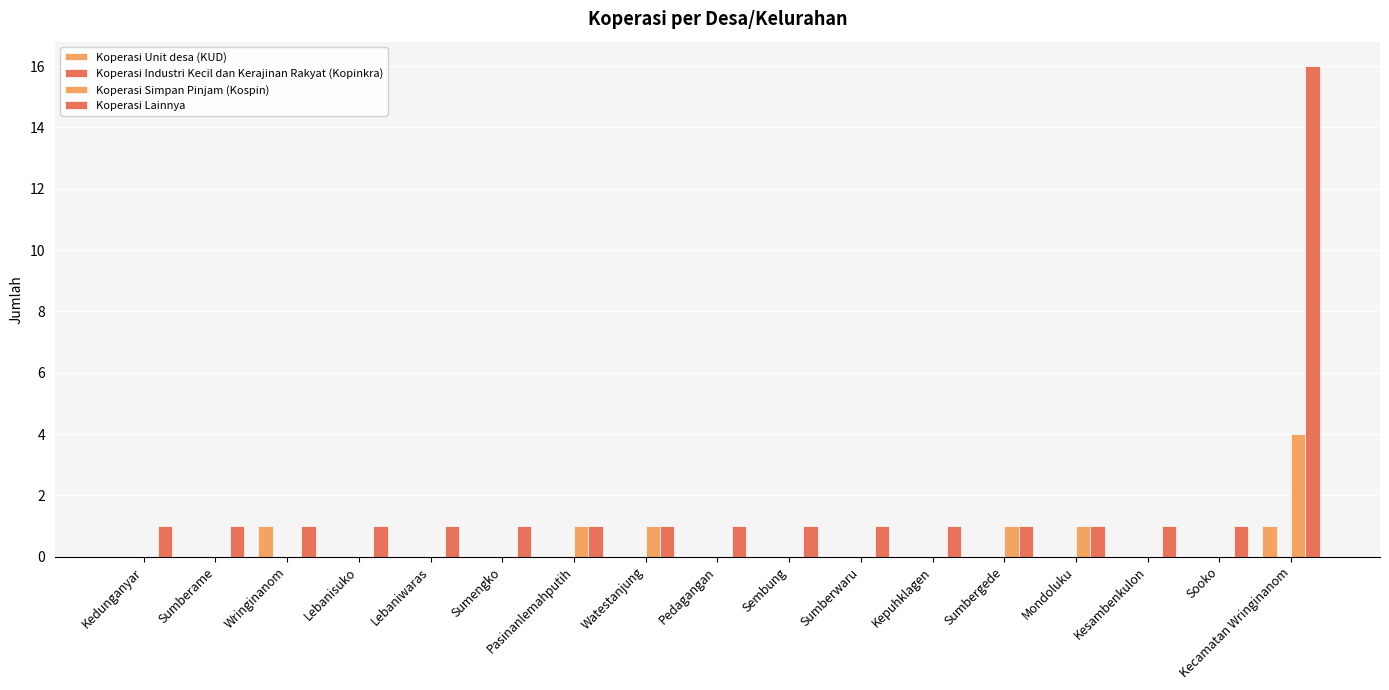

Which has a higher value, Watestanjung or Kepuhklagen?

Watestanjung